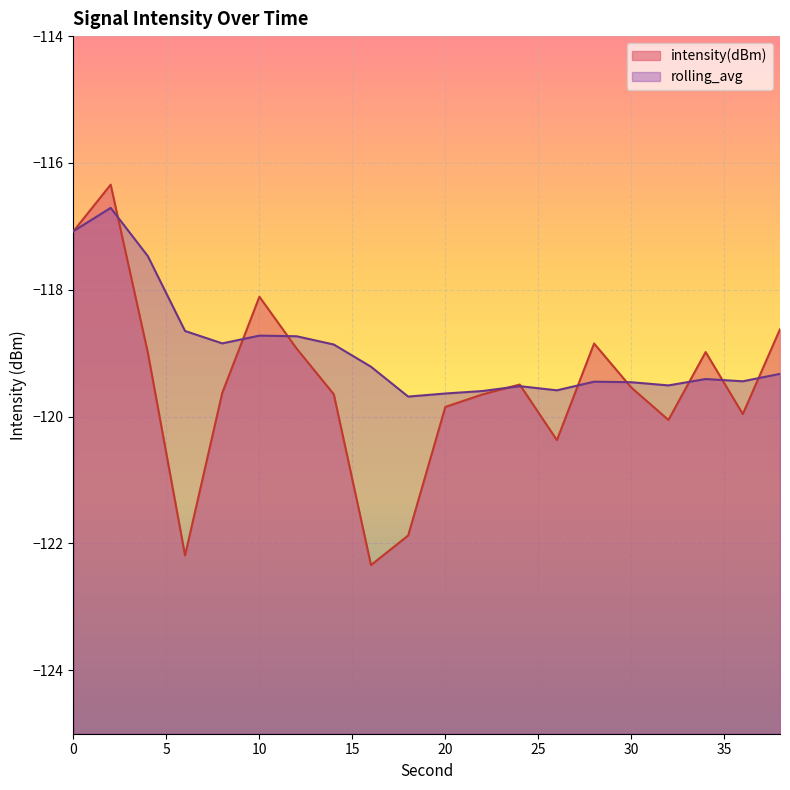

Where is intensity(dBm) nearest to the value -119?

4